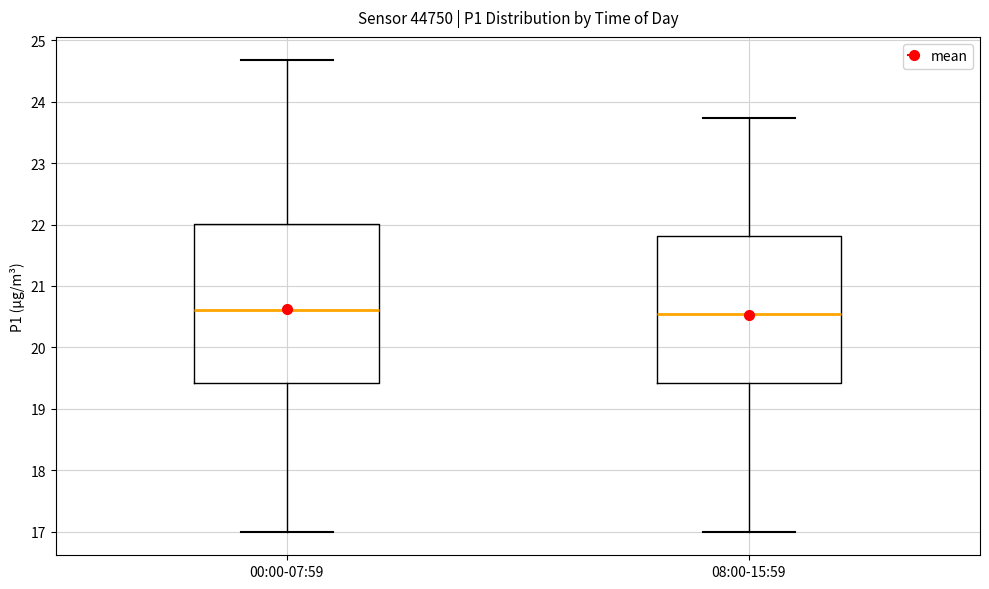

Where is the lower edge of the box for 08:00-15:59 on the y-axis? The values are not printed on the chart, so give them approximately, as read against the axis.

19.4